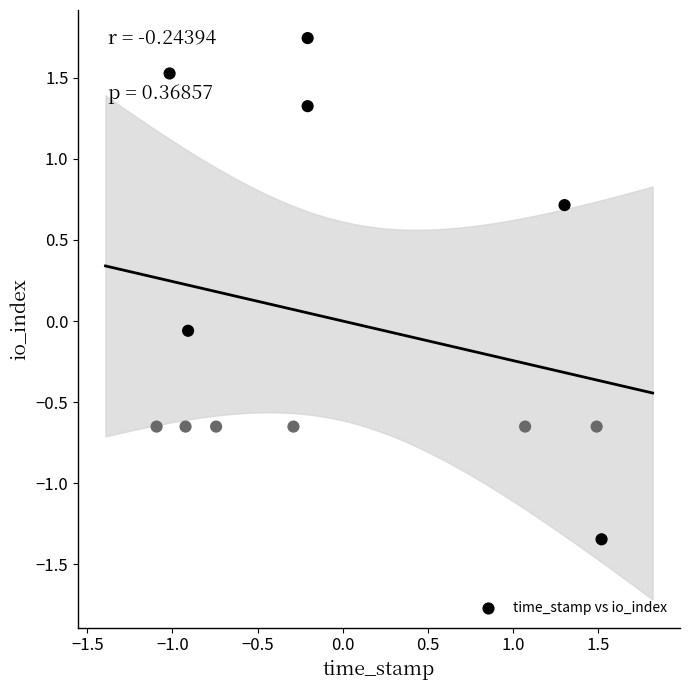

What is the range of X values (max minus min)?

2.6